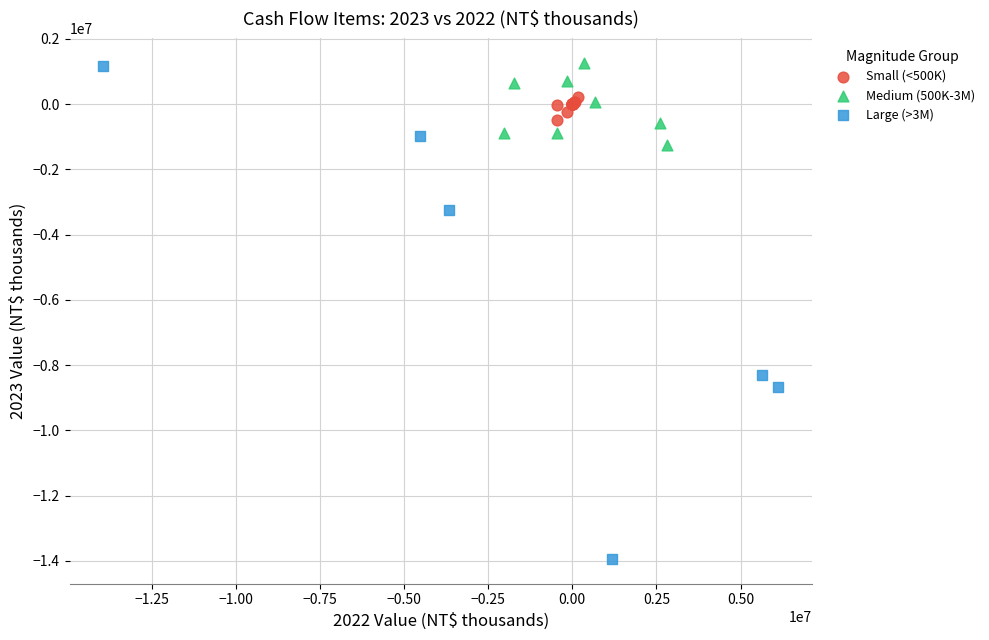

Which series reaches the minimum Y coordinate?

Large (>3M)